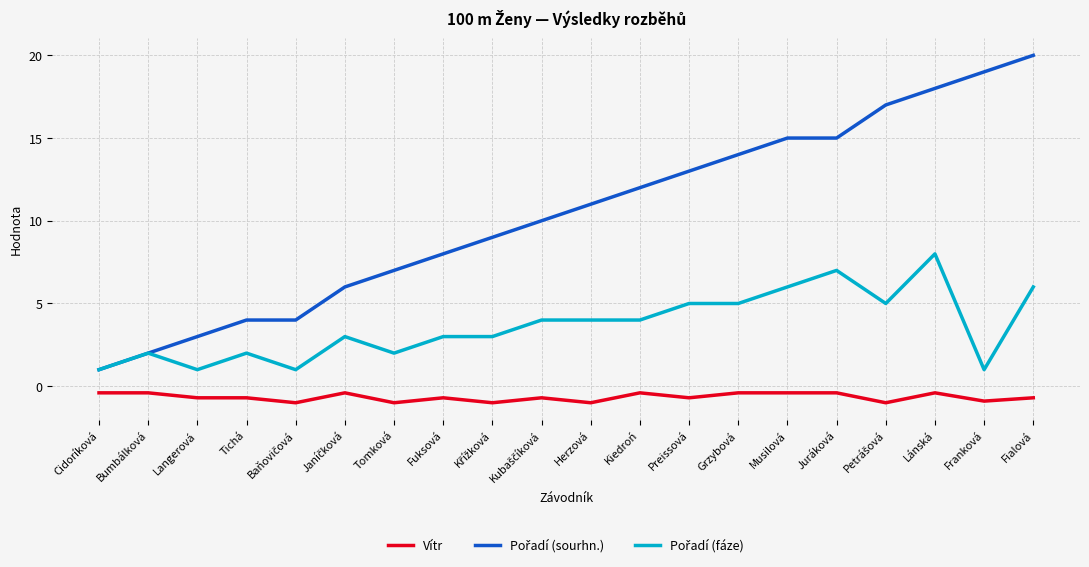

What position from the right is Langerová?

18